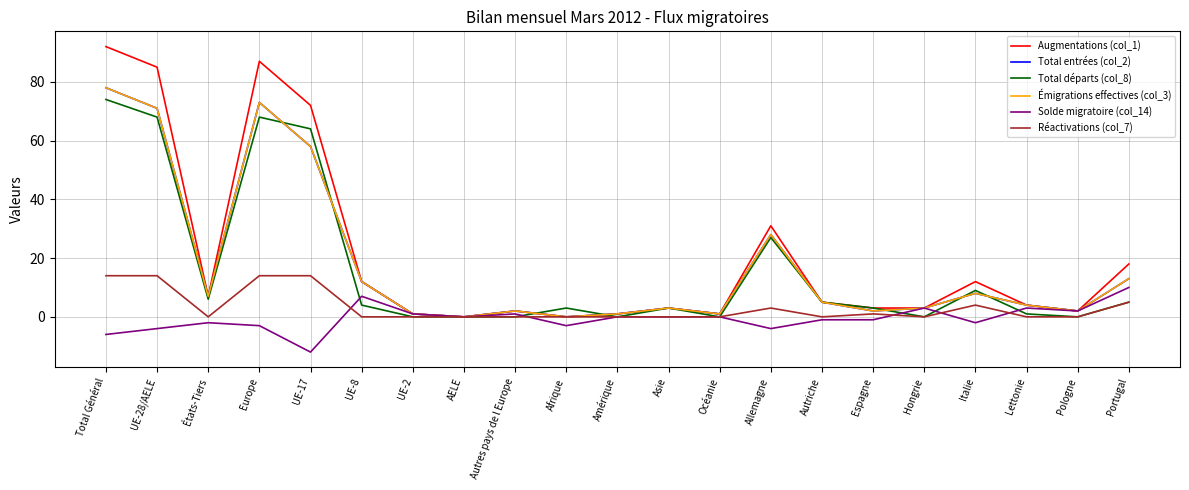

Does the chart display data point markers on the line(s)?

No